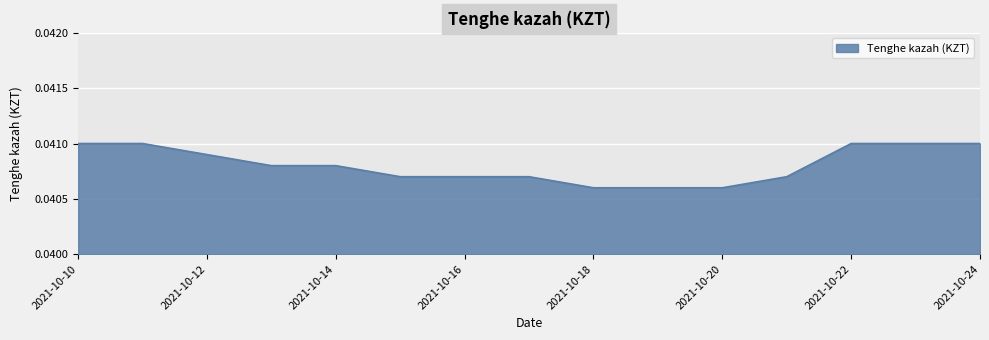

Rank the categories by value from highest to lowest.

2021-10-10, 2021-10-11, 2021-10-22, 2021-10-23, 2021-10-24, 2021-10-12, 2021-10-13, 2021-10-14, 2021-10-15, 2021-10-16, 2021-10-17, 2021-10-21, 2021-10-18, 2021-10-19, 2021-10-20